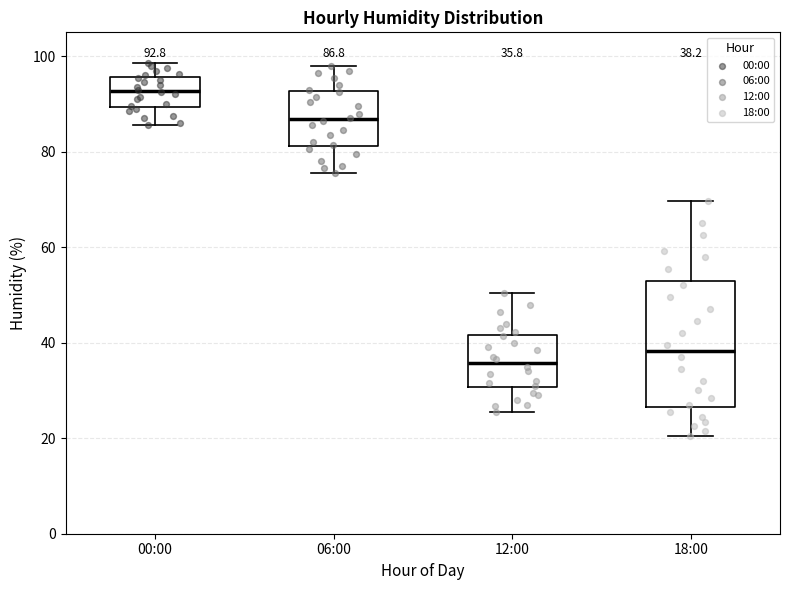

Comparing the boxes themselves (not the whiskers), which one is the tallest?

18:00